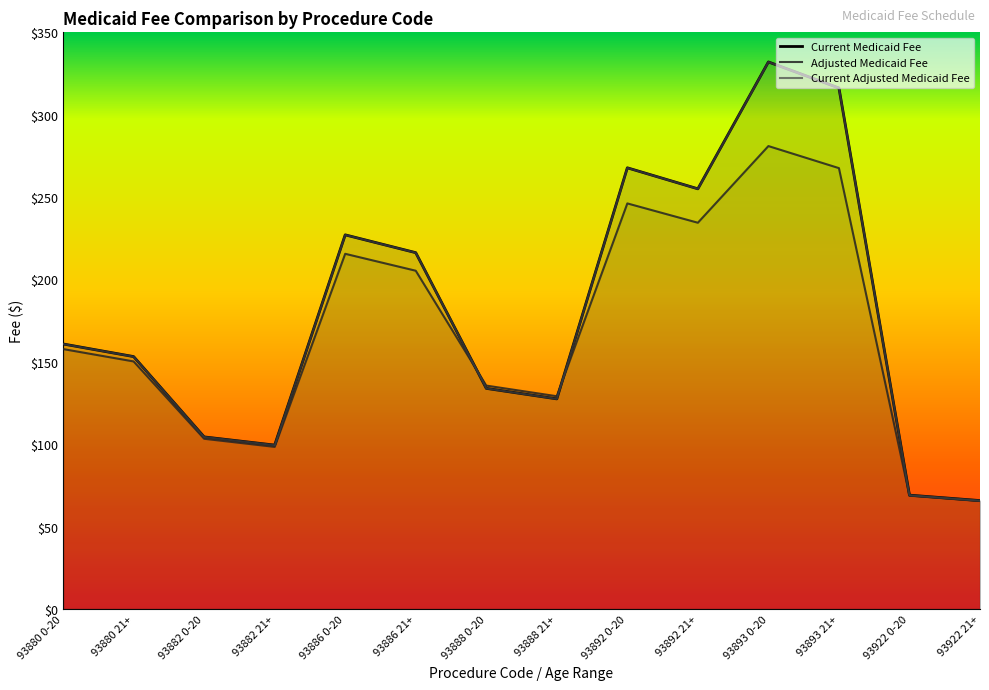

Which has a higher value, 93886 21+ or 93888 21+?

93886 21+